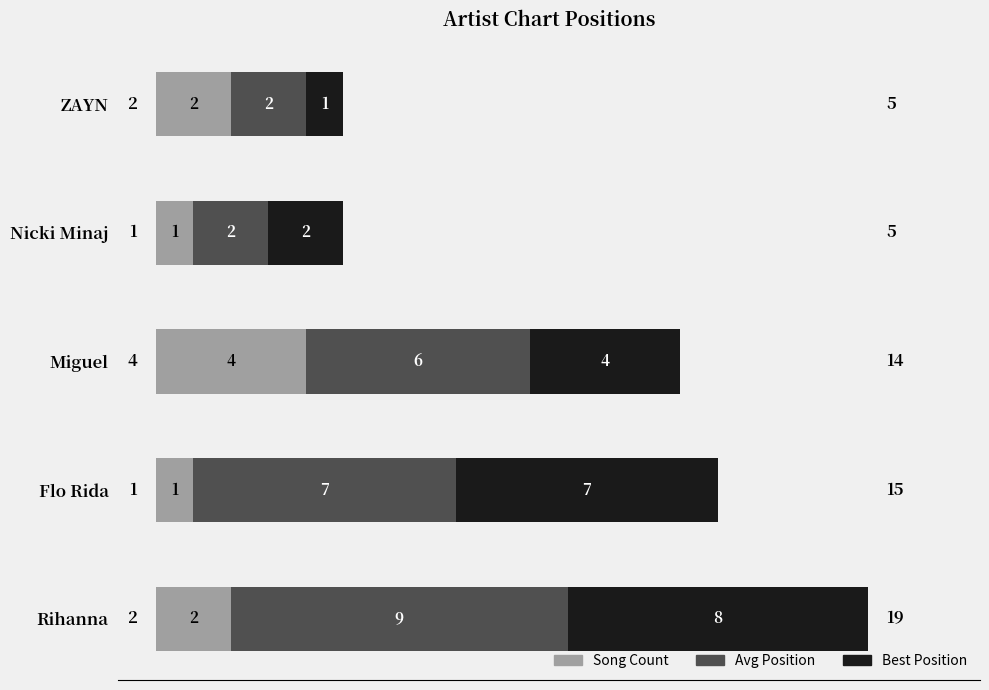

What is the highest value of the Song Count series?

4